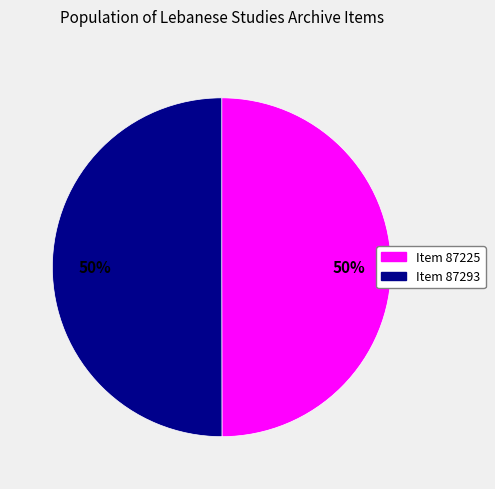

Combined, do Item 87225 and Item 87293 account for over 50%?

Yes